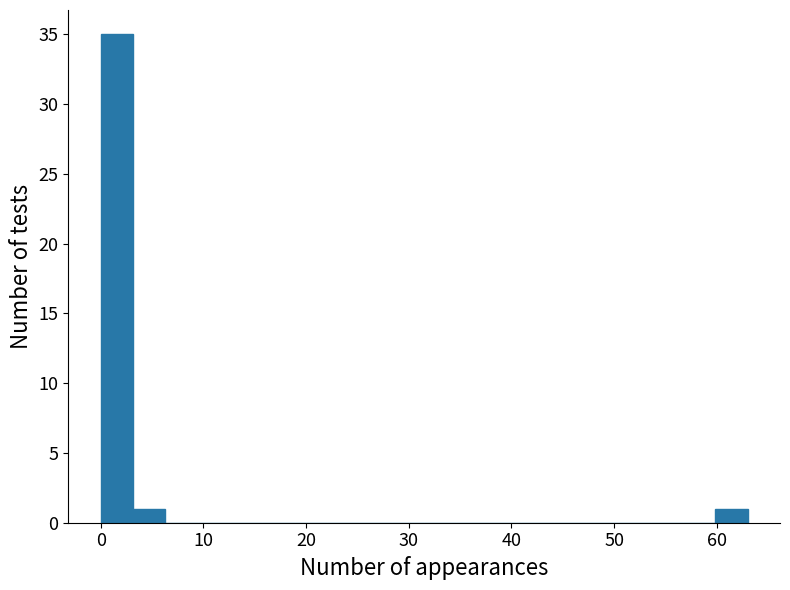

Read against the x-axis, roughly where is the centre of the tallest bar?

2